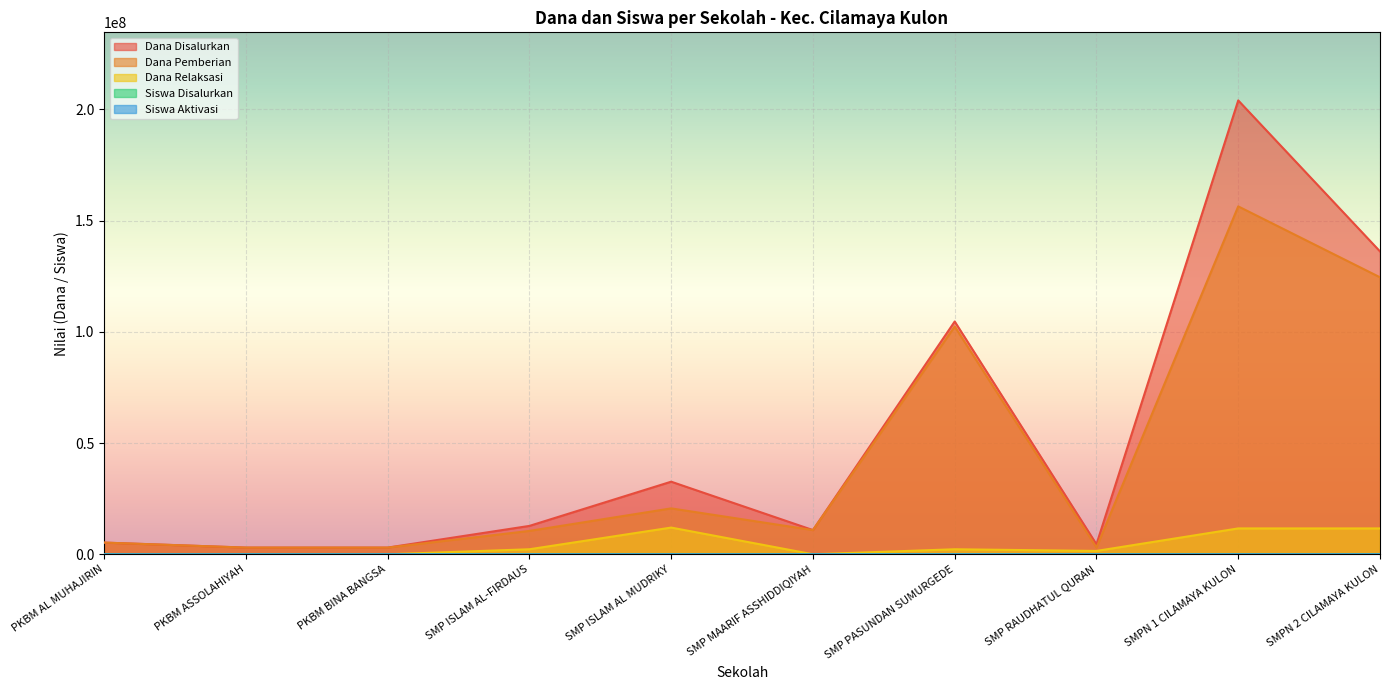

Reading left to right, what are all the values shown in this chart?

Dana Disalurkan: PKBM AL MUHAJIRIN=5250000	PKBM ASSOLAHIYAH=3000000	PKBM BINA BANGSA=3000000	SMP ISLAM AL-FIRDAUS=12750000	SMP ISLAM AL MUDRIKY=32625000	SMP MAARIF ASSHIDDIQIYAH=10875000	SMP PASUNDAN SUMURGEDE=104625000	SMP RAUDHATUL QURAN=4500000	SMPN 1 CILAMAYA KULON=204000000	SMPN 2 CILAMAYA KULON=136125000
Dana Pemberian: PKBM AL MUHAJIRIN=5250000	PKBM ASSOLAHIYAH=3000000	PKBM BINA BANGSA=3000000	SMP ISLAM AL-FIRDAUS=10500000	SMP ISLAM AL MUDRIKY=20625000	SMP MAARIF ASSHIDDIQIYAH=10875000	SMP PASUNDAN SUMURGEDE=102375000	SMP RAUDHATUL QURAN=3000000	SMPN 1 CILAMAYA KULON=156375000	SMPN 2 CILAMAYA KULON=124500000
Dana Relaksasi: PKBM AL MUHAJIRIN=0	PKBM ASSOLAHIYAH=0	PKBM BINA BANGSA=0	SMP ISLAM AL-FIRDAUS=2250000	SMP ISLAM AL MUDRIKY=12000000	SMP MAARIF ASSHIDDIQIYAH=0	SMP PASUNDAN SUMURGEDE=2250000	SMP RAUDHATUL QURAN=1500000	SMPN 1 CILAMAYA KULON=11625000	SMPN 2 CILAMAYA KULON=11625000
Siswa Disalurkan: PKBM AL MUHAJIRIN=7	PKBM ASSOLAHIYAH=4	PKBM BINA BANGSA=4	SMP ISLAM AL-FIRDAUS=22	SMP ISLAM AL MUDRIKY=63	SMP MAARIF ASSHIDDIQIYAH=16	SMP PASUNDAN SUMURGEDE=172	SMP RAUDHATUL QURAN=7	SMPN 1 CILAMAYA KULON=322	SMPN 2 CILAMAYA KULON=225
Siswa Aktivasi: PKBM AL MUHAJIRIN=0	PKBM ASSOLAHIYAH=0	PKBM BINA BANGSA=0	SMP ISLAM AL-FIRDAUS=0	SMP ISLAM AL MUDRIKY=0	SMP MAARIF ASSHIDDIQIYAH=0	SMP PASUNDAN SUMURGEDE=0	SMP RAUDHATUL QURAN=0	SMPN 1 CILAMAYA KULON=48	SMPN 2 CILAMAYA KULON=0